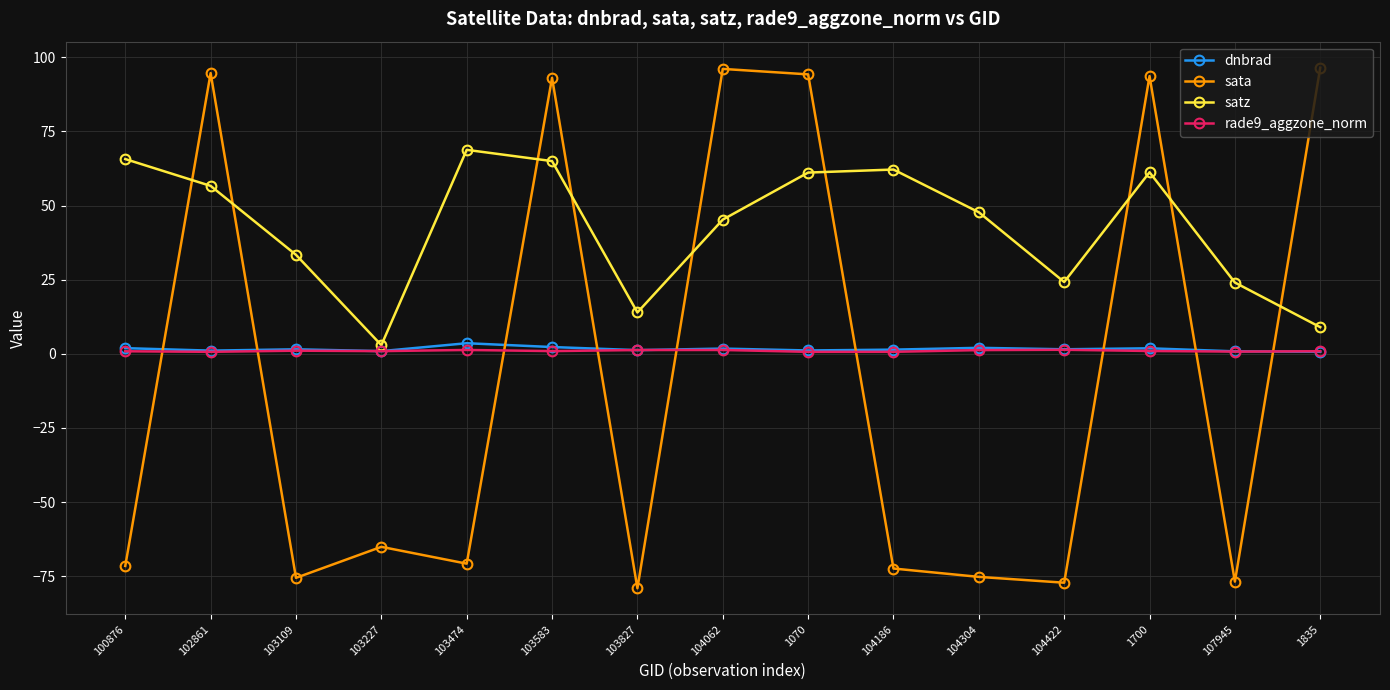

What position from the left is 103583?

6